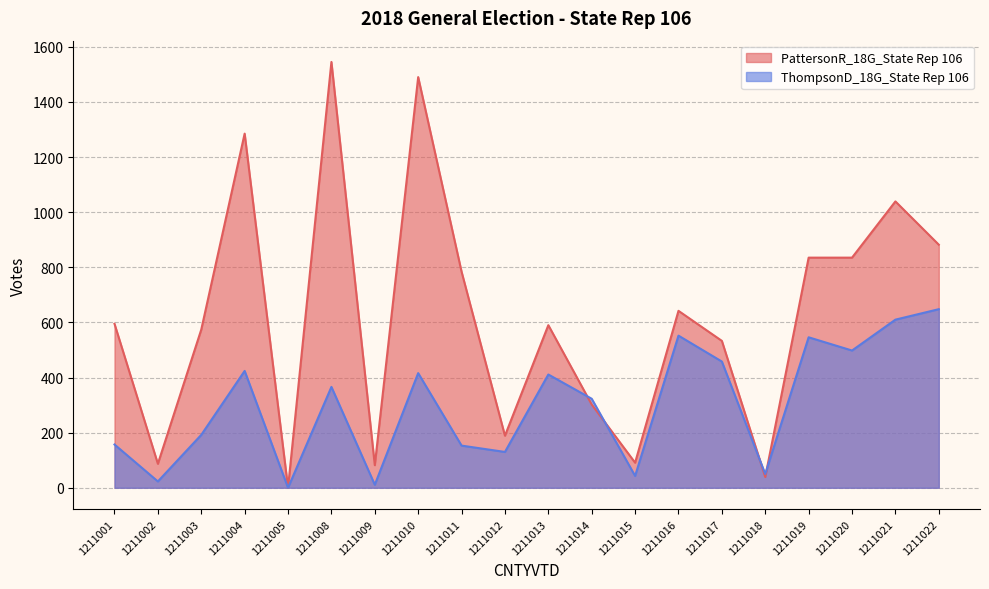

Reading left to right, what are all the values shown in this chart?

PattersonR_18G_State Rep 106: 595	87	574	1285	0	1545	82	1490	784	189	590	302	91	642	533	39	835	835	1039	882
ThompsonD_18G_State Rep 106: 157	23	192	424	0	366	11	416	153	130	411	323	43	552	458	50	546	498	610	648